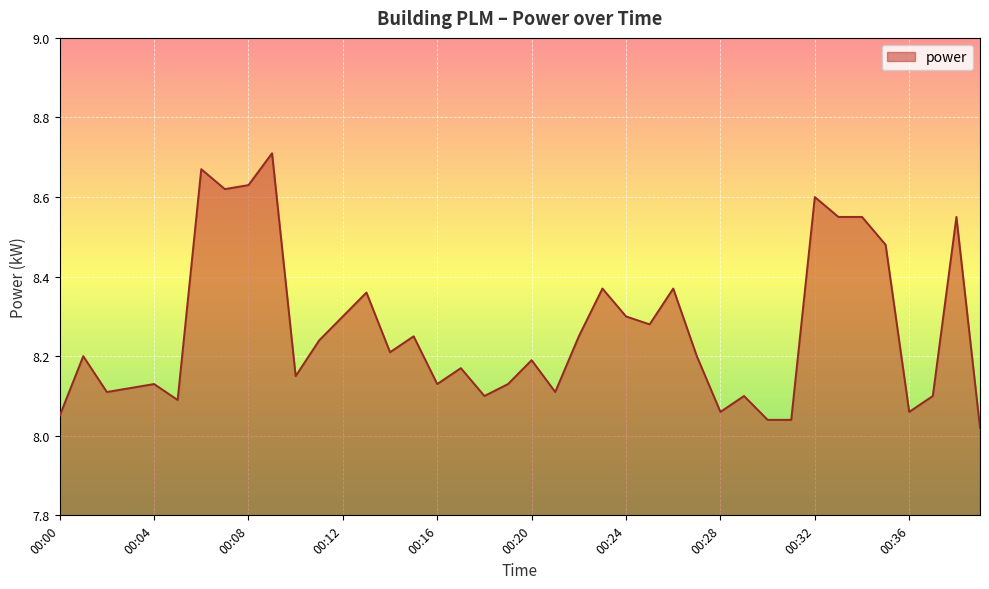

What is the difference between the maximum and minimum values?

0.7